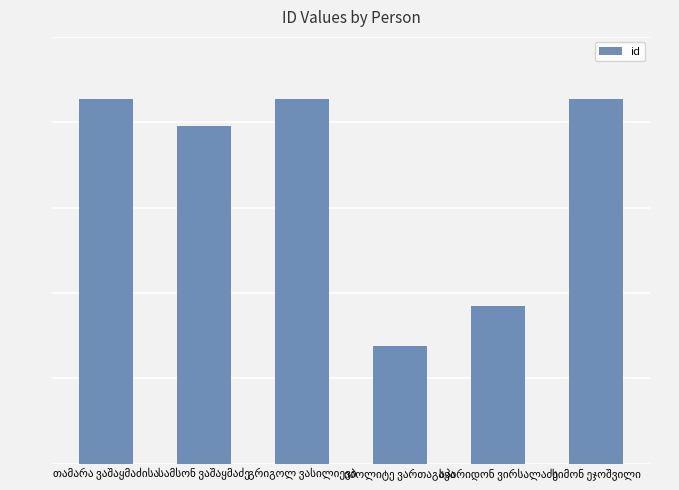

Does the chart contain any negative values?

No